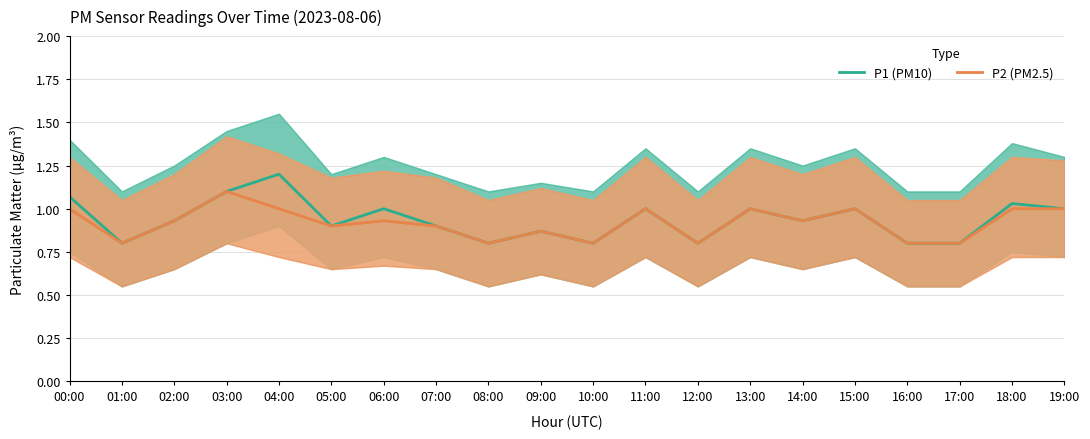

What is the label of the 20th point from the right?

00:00